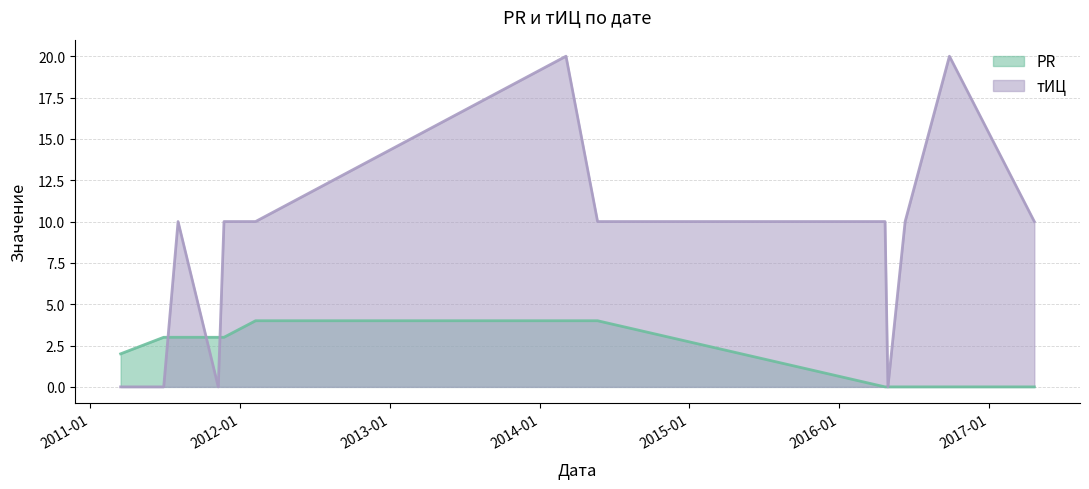

What is the difference between the highest and lowest values at 2016-09-26?

20